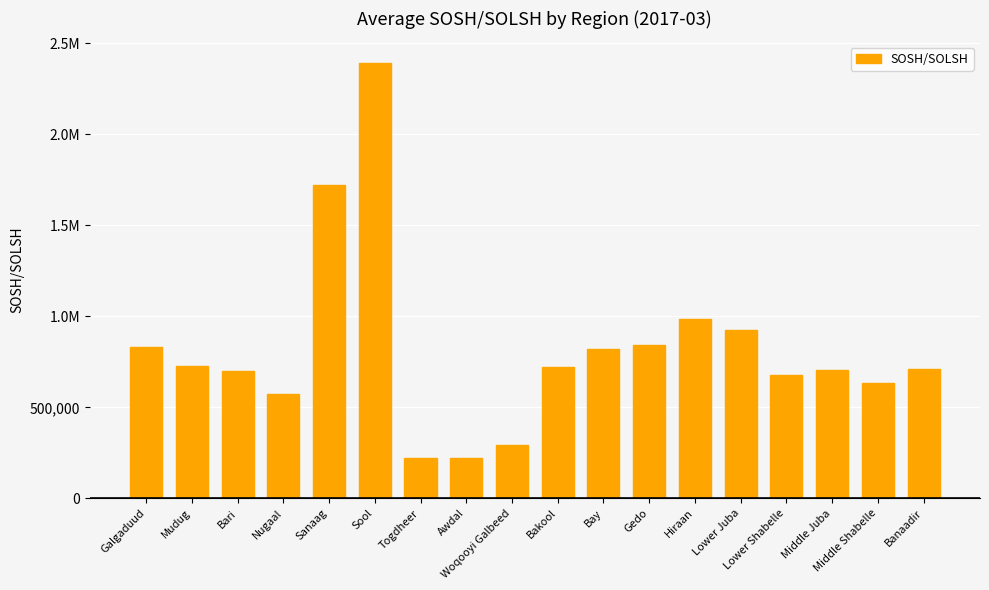

Where does the data first go above 724333?

Galgaduud